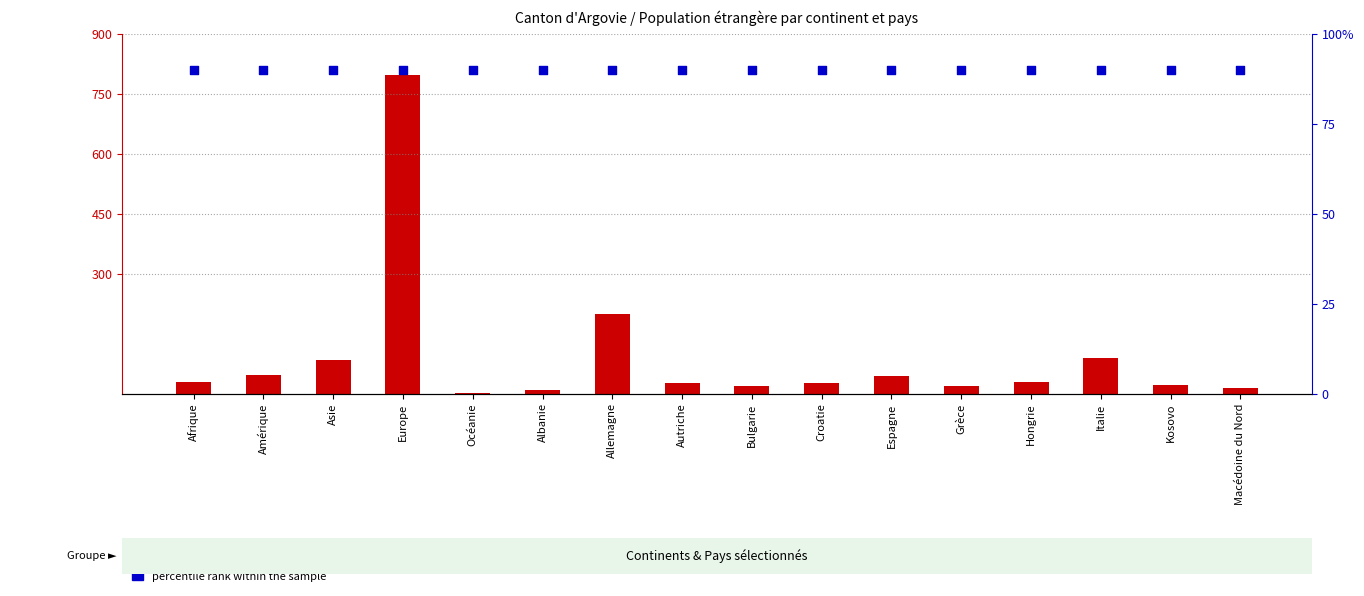

At which category is the sum across all series the highest?

Europe